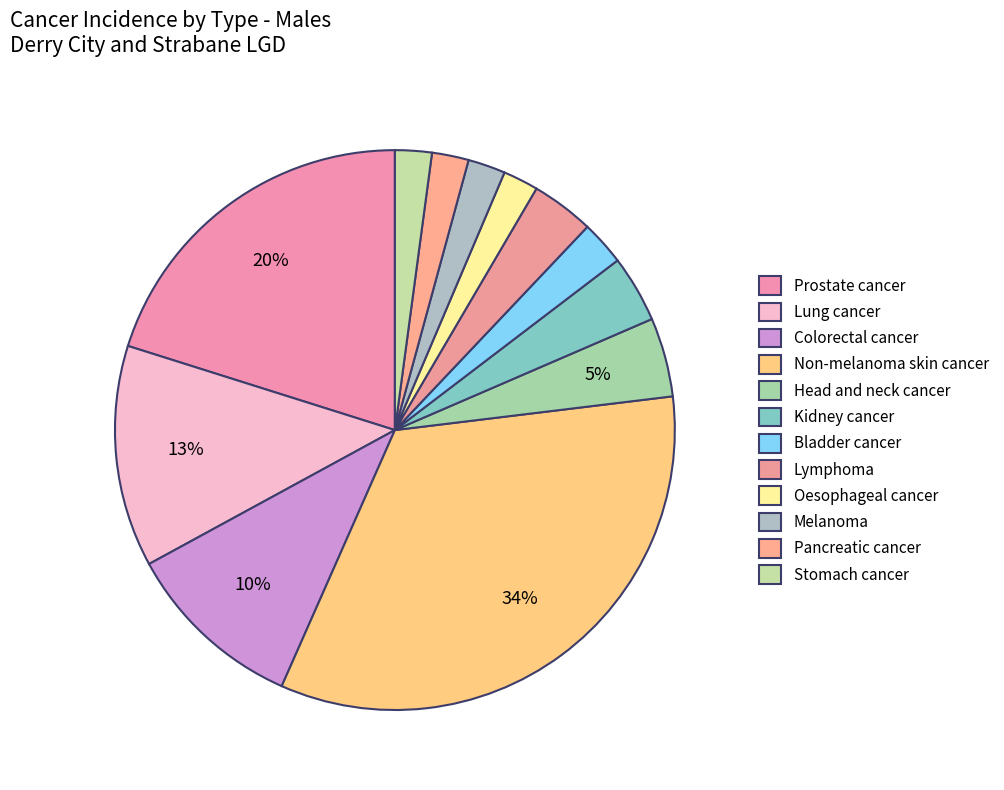

Count the number of slices in the pie.

12